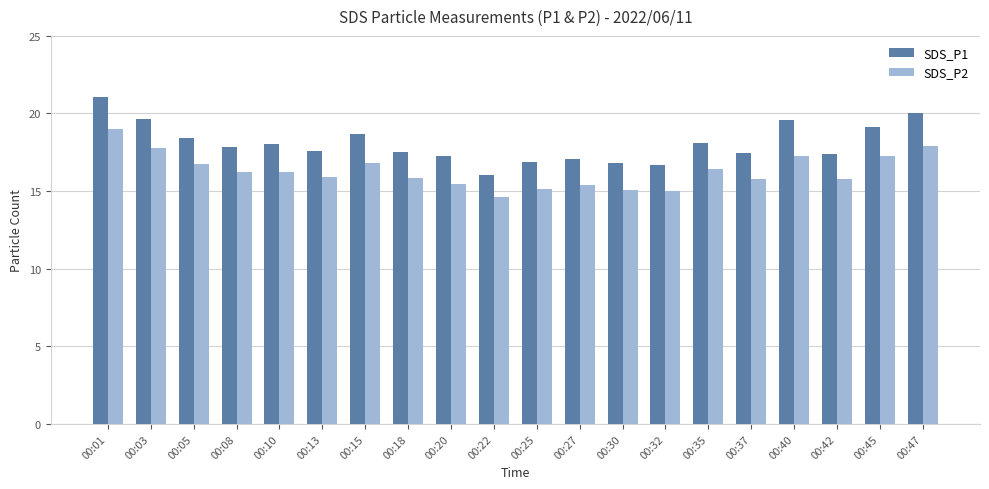

Which series has the largest total across all categories?

SDS_P1